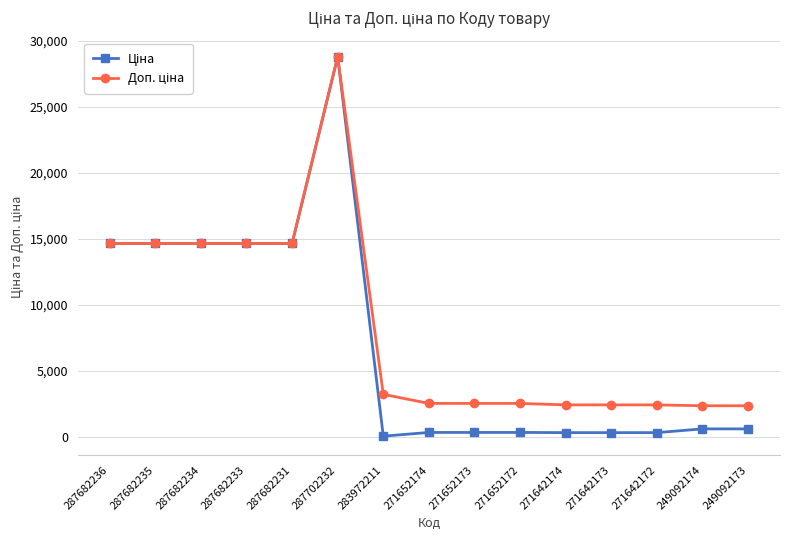

At how many categories does at least one series exceed 7596?

6